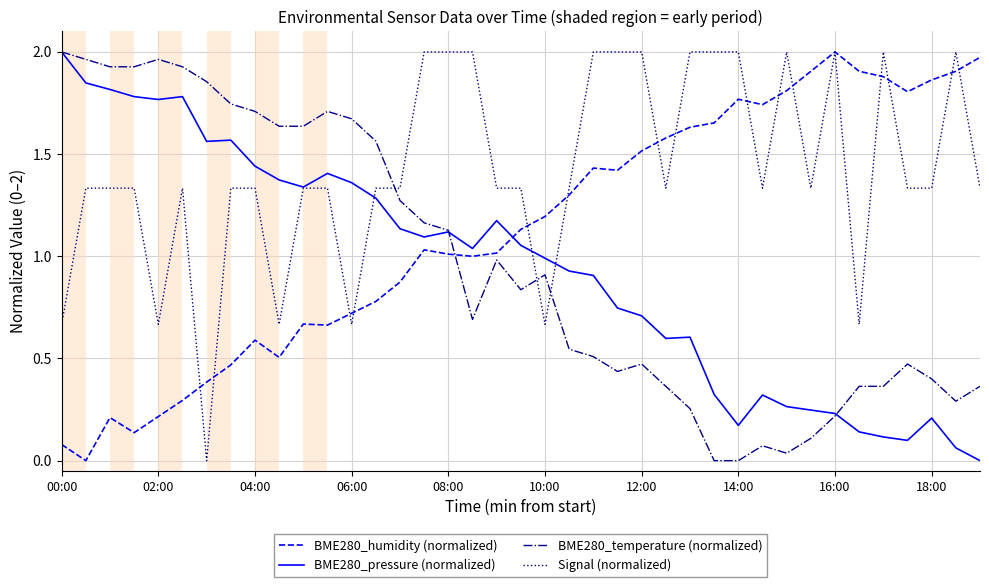

Which series has the largest total across all categories?

Signal (normalized)